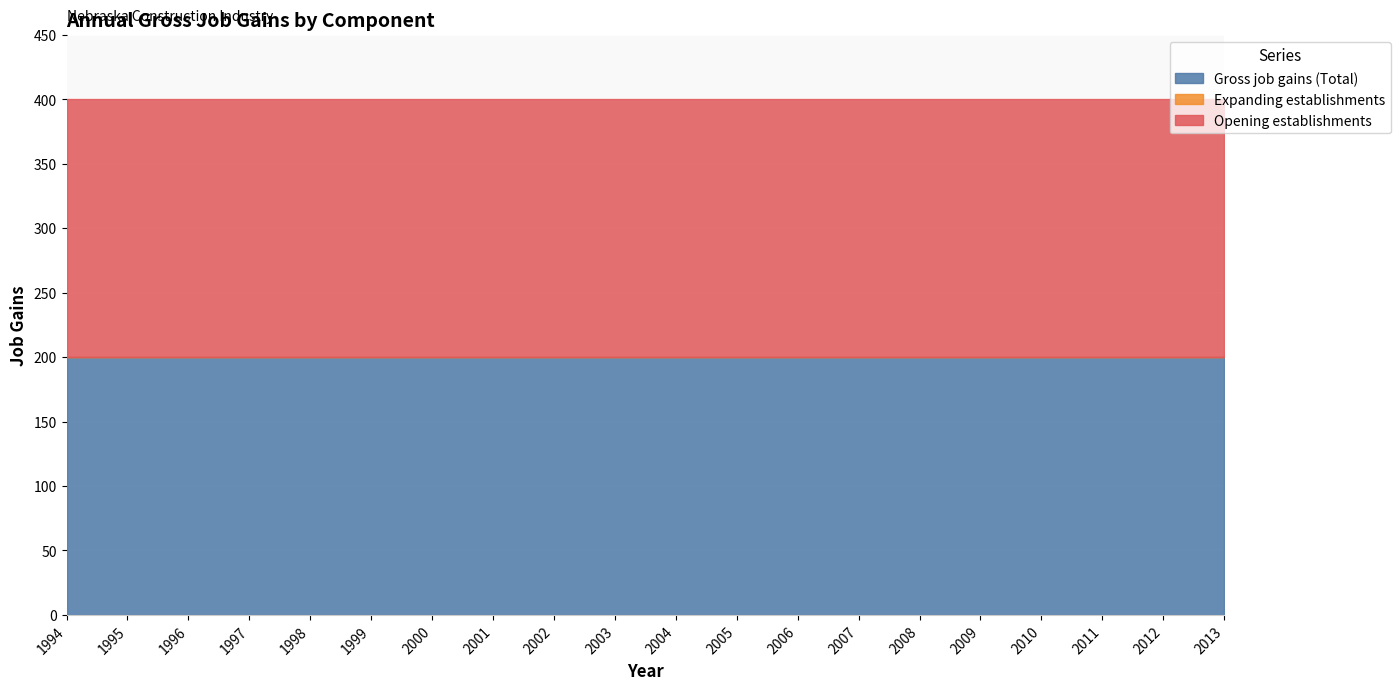

Between 2005 and 2006, which is larger?

2005